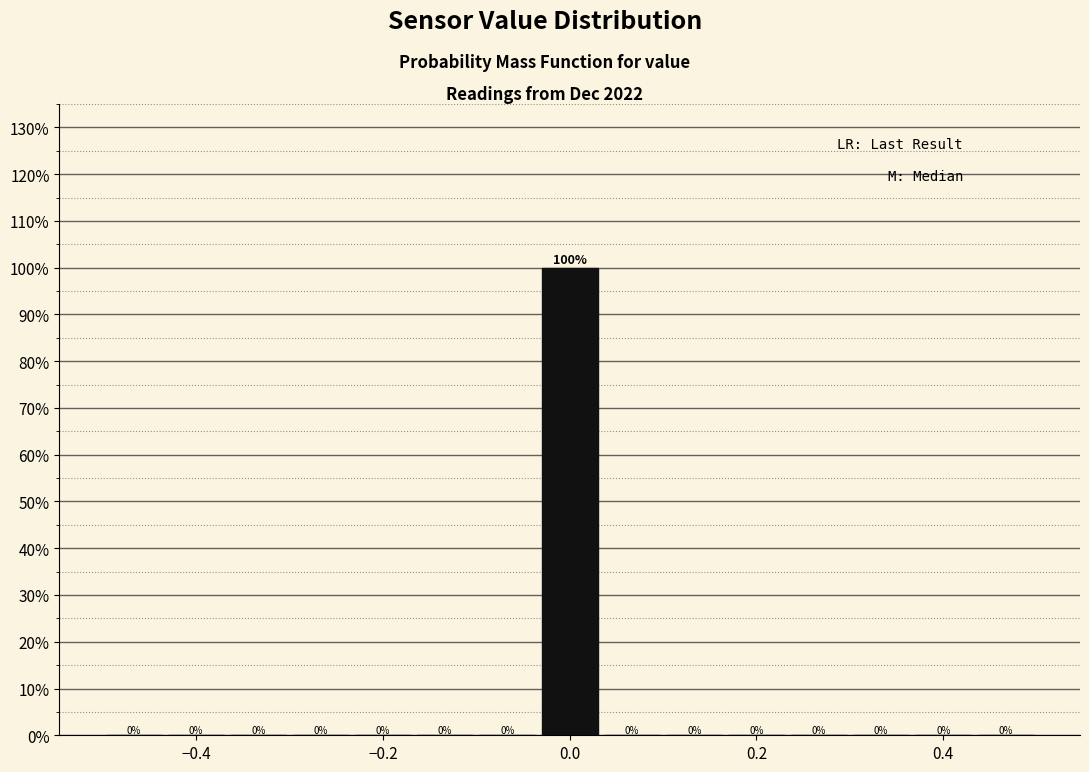

Read against the x-axis, roughly where is the centre of the tallest bar?

0.00